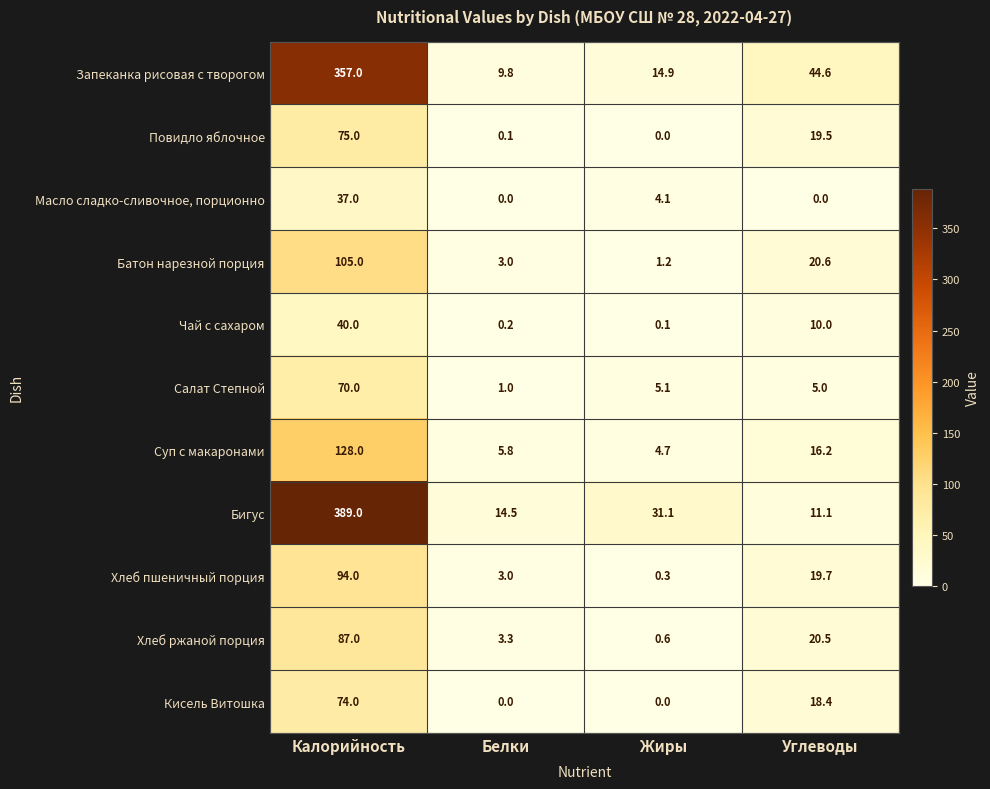

Where is Салат Степной nearest to the value 35?

Жиры